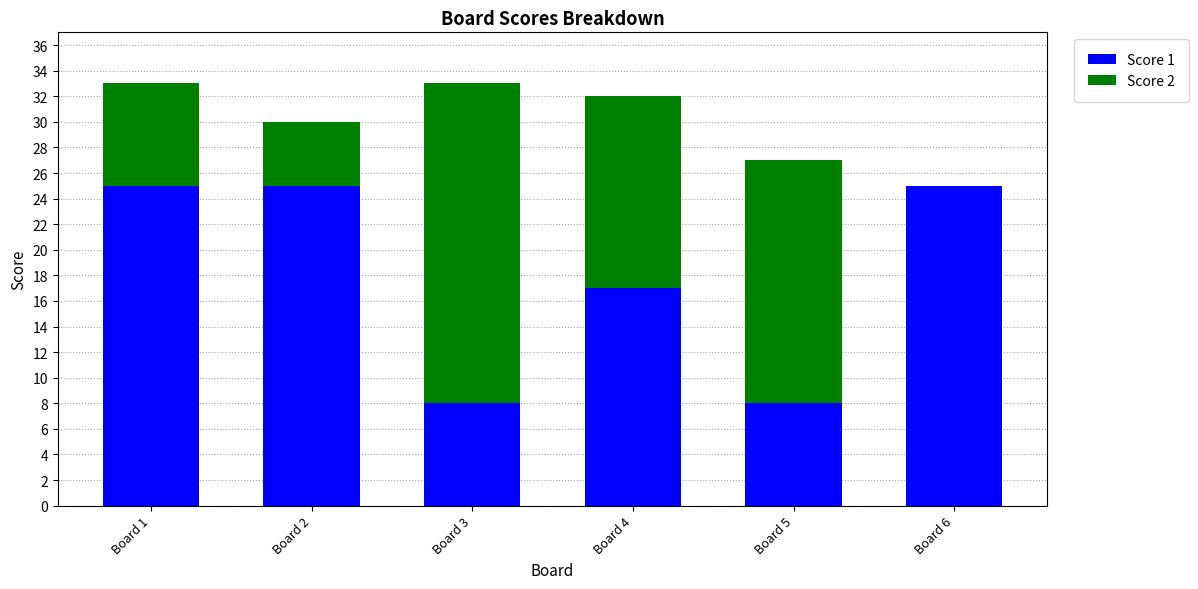

Does the chart contain stacked bars?

Yes